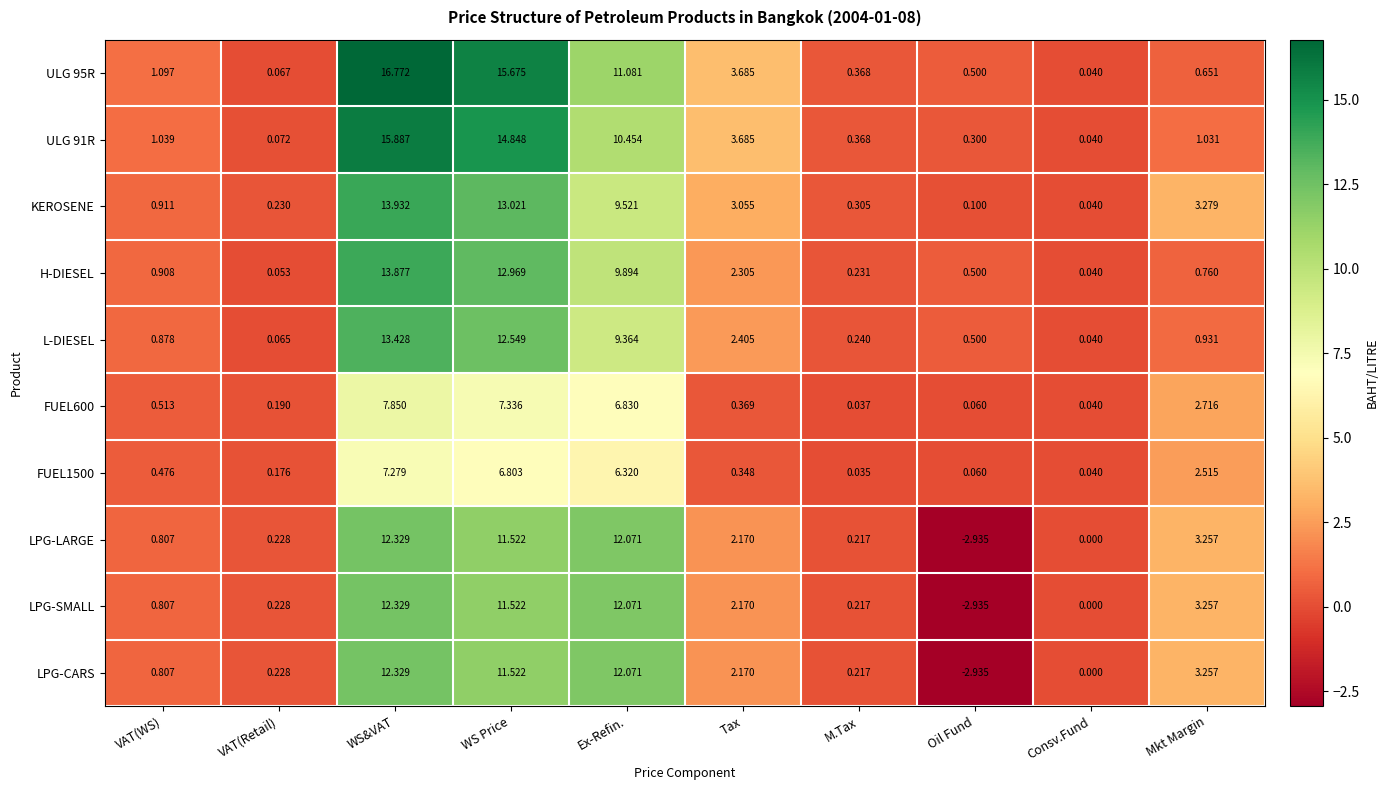

Where is ULG 91R nearest to the value 7?

Tax